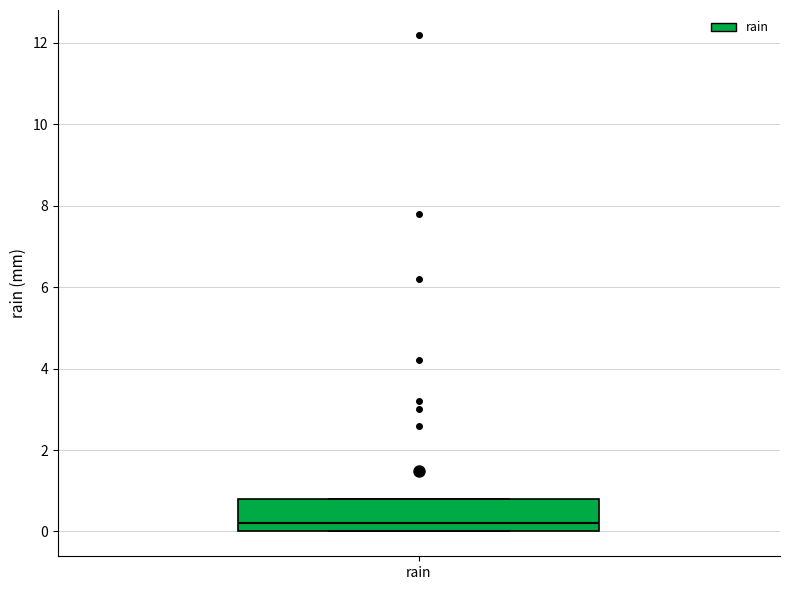

Read this box plot against the y-axis: the position of the median line, the range covered by the box, and the ends of both whiskers. The values are not printed on the chart, so give them approximately, as read against the axis.

median 0.2, box 0.0 to 0.8, whiskers 0.0 to 0.8